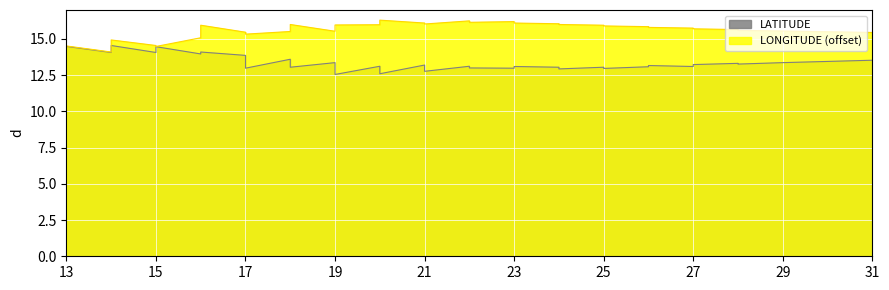

What is the value of the LONGITUDE point at the 32nd from the left?

15.7